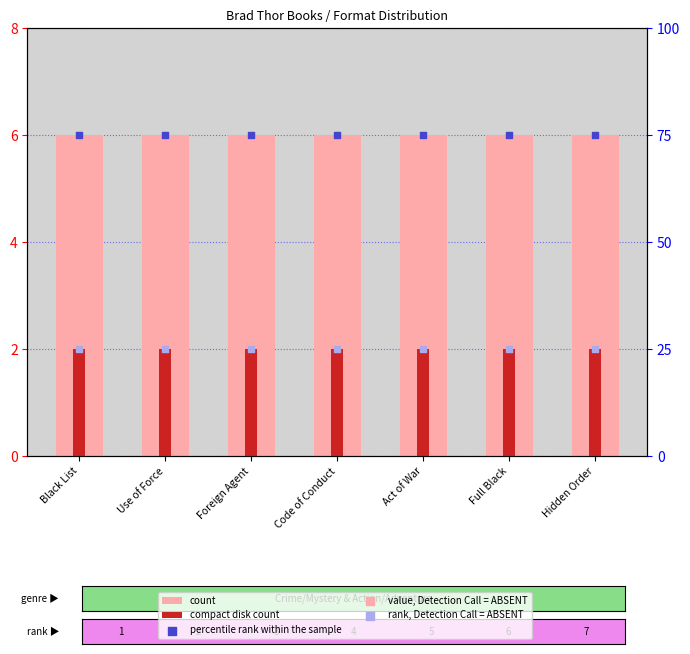

Which series has the largest total across all categories?

percentile rank within the sample